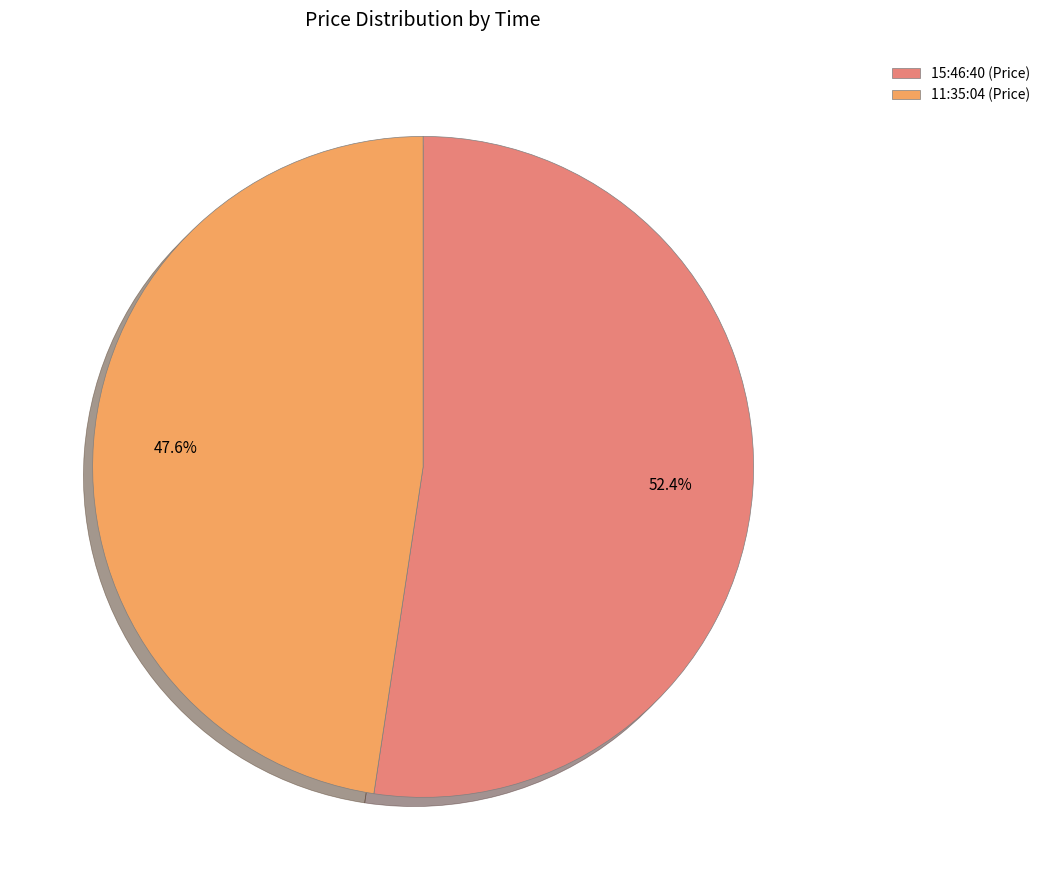

Count the number of slices in the pie.

2